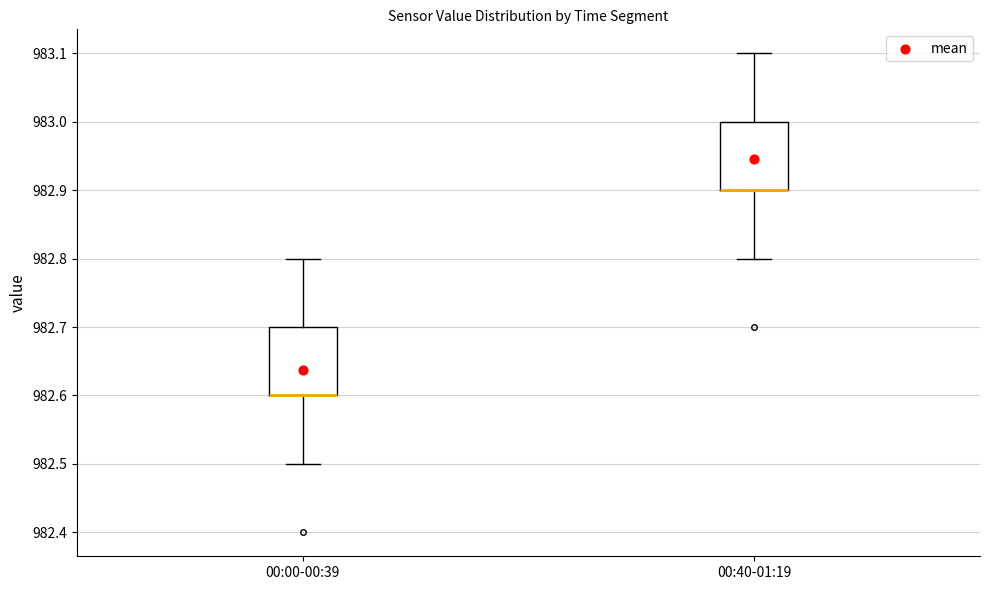

Reading left to right, read every box against the y-axis: the position of its median line, the range the box covers, and the ends of its whiskers. The values are not printed on the chart, so give them approximately, as read against the axis.

00:00-00:39: median 982.6 (drawn on the box's lower edge), box 982.6 to 982.7, whiskers 982.5 to 982.8
00:40-01:19: median 982.9 (drawn on the box's lower edge), box 982.9 to 983.0, whiskers 982.8 to 983.1